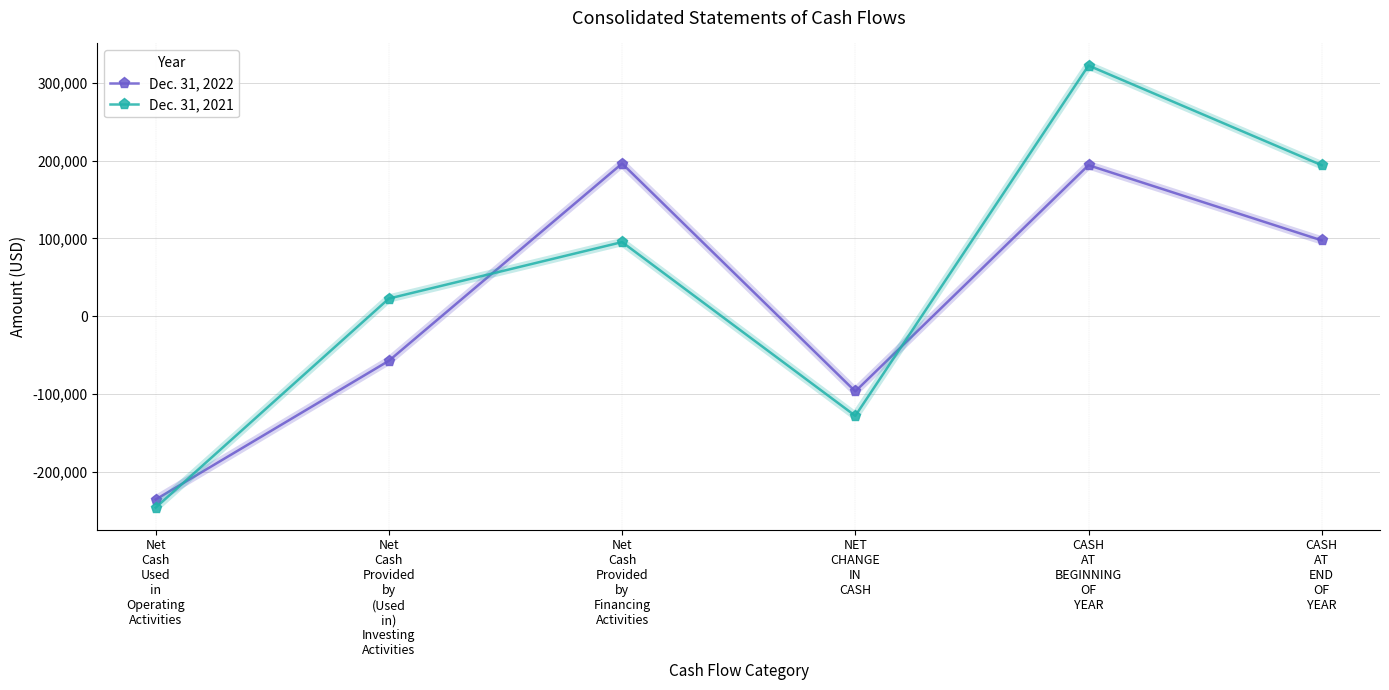

What is the total value across all series at Net
Cash
Provided
by
(Used
in)
Investing
Activities?

-34560